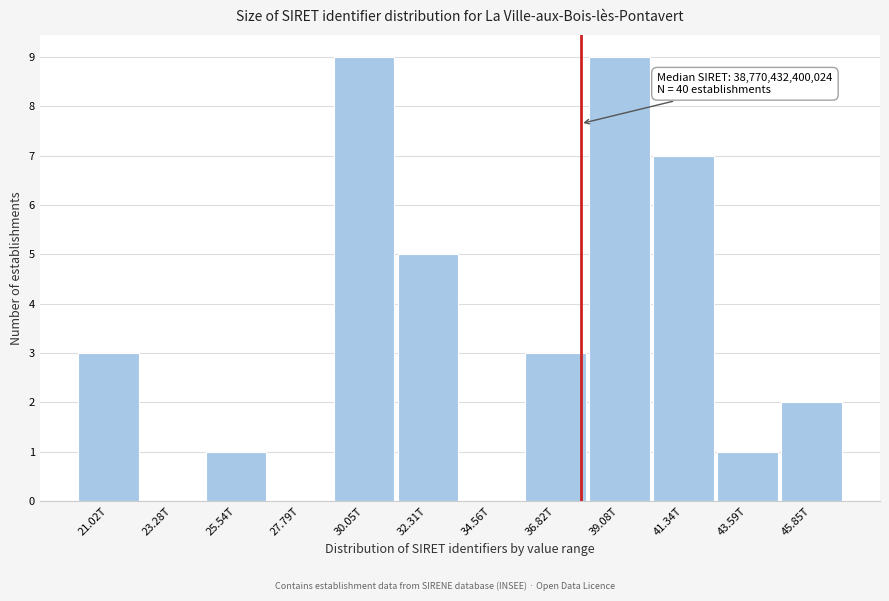

Reading right to left, what are all the values shown in this chart?

45.85T=2	43.59T=1	41.34T=7	39.08T=9	36.82T=3	34.56T=0	32.31T=5	30.05T=9	27.79T=0	25.54T=1	23.28T=0	21.02T=3